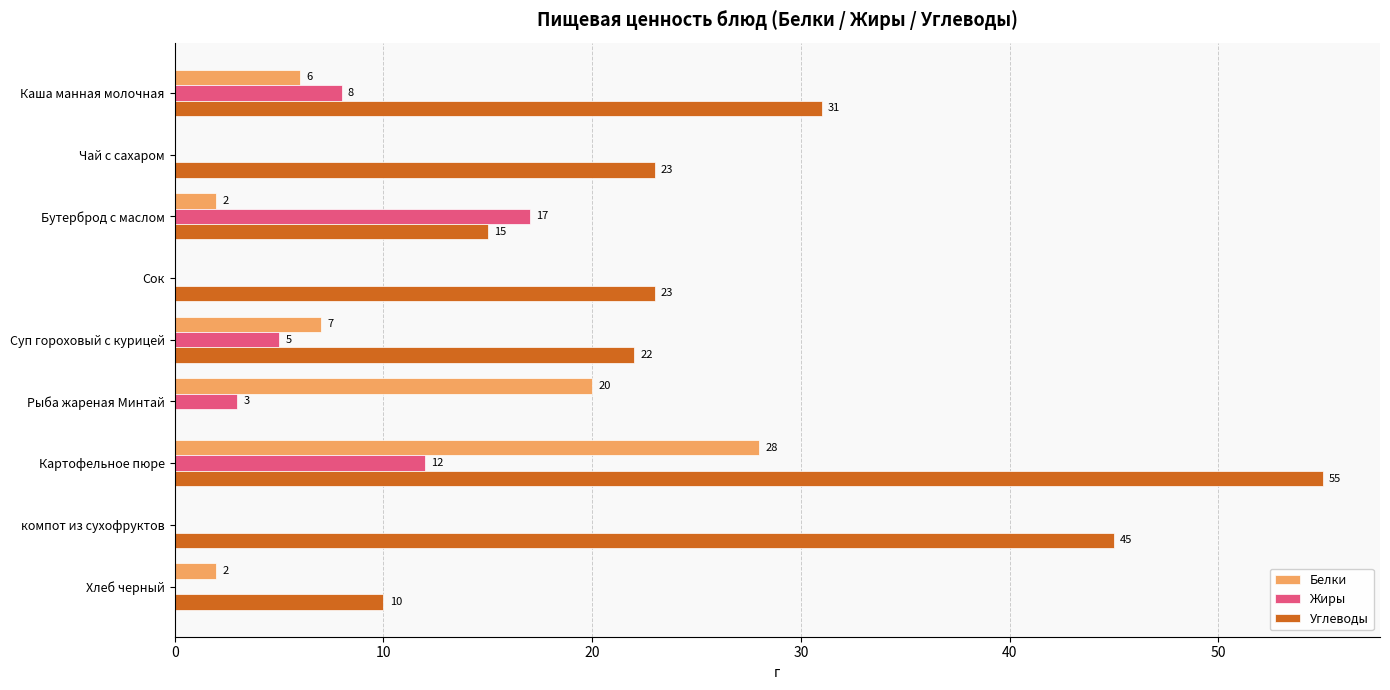

What is the sum of all Углеводы values?

224